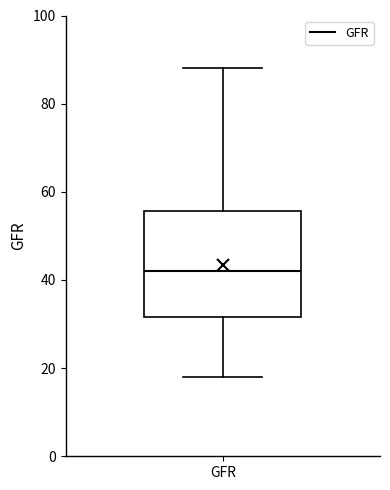

Read this box plot against the y-axis: the position of the median line, the range covered by the box, and the ends of both whiskers. The values are not printed on the chart, so give them approximately, as read against the axis.

median 42, box 32 to 56, whiskers 18 to 88